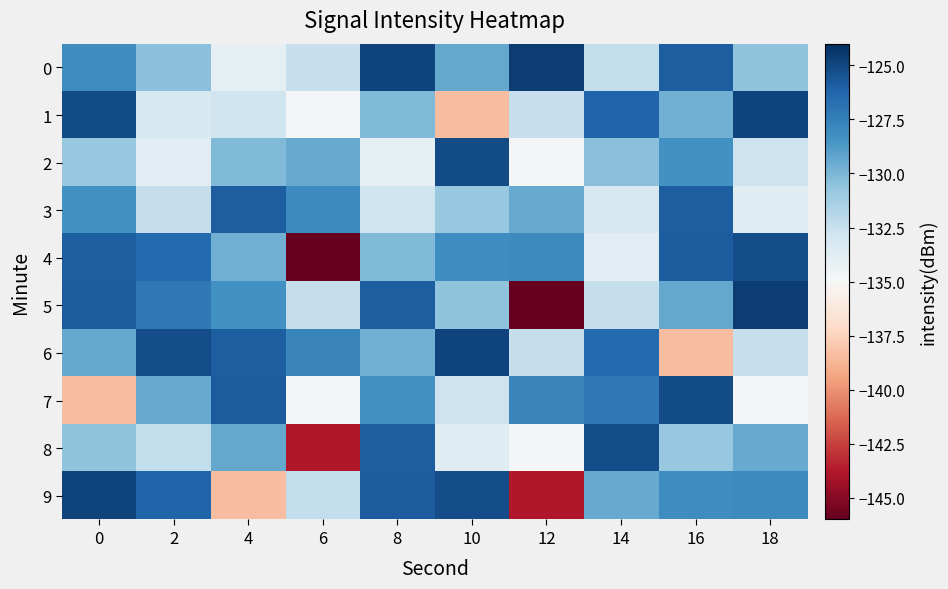

Reading right to left, transcribe all the data shown in this chart.

0: 18=-130.6	16=-125.9	14=-132.3	12=-124.5	10=-129.4	8=-124.8	6=-132.5	4=-134.0	2=-130.4	0=-128.2
1: 18=-124.8	16=-129.7	14=-126.2	12=-132.5	10=-138.4	8=-130.2	6=-134.8	4=-132.8	2=-133.3	0=-125.2
2: 18=-132.7	16=-128.4	14=-130.4	12=-134.8	10=-125.2	8=-134.0	6=-129.5	4=-130.1	2=-133.8	0=-130.9
3: 18=-133.7	16=-125.9	14=-133.3	12=-129.5	10=-130.9	8=-132.8	6=-128.0	4=-125.9	2=-132.4	0=-128.4
4: 18=-125.2	16=-125.9	14=-133.8	12=-128.0	10=-128.2	8=-130.1	6=-146.0	4=-129.7	2=-126.5	0=-125.9
5: 18=-124.5	16=-129.4	14=-132.4	12=-146.0	10=-130.6	8=-125.9	6=-132.4	4=-128.4	2=-127.1	0=-125.9
6: 18=-132.5	16=-138.4	14=-126.5	12=-132.4	10=-124.8	8=-129.7	6=-127.7	4=-125.9	2=-125.2	0=-129.4
7: 18=-134.8	16=-125.2	14=-127.1	12=-127.7	10=-132.7	8=-128.4	6=-134.7	4=-125.9	2=-129.4	0=-138.4
8: 18=-129.5	16=-130.9	14=-125.2	12=-134.7	10=-133.7	8=-125.9	6=-143.8	4=-129.4	2=-132.3	0=-130.6
9: 18=-128.0	16=-128.2	14=-129.4	12=-143.8	10=-125.2	8=-125.9	6=-132.3	4=-138.4	2=-126.2	0=-124.8